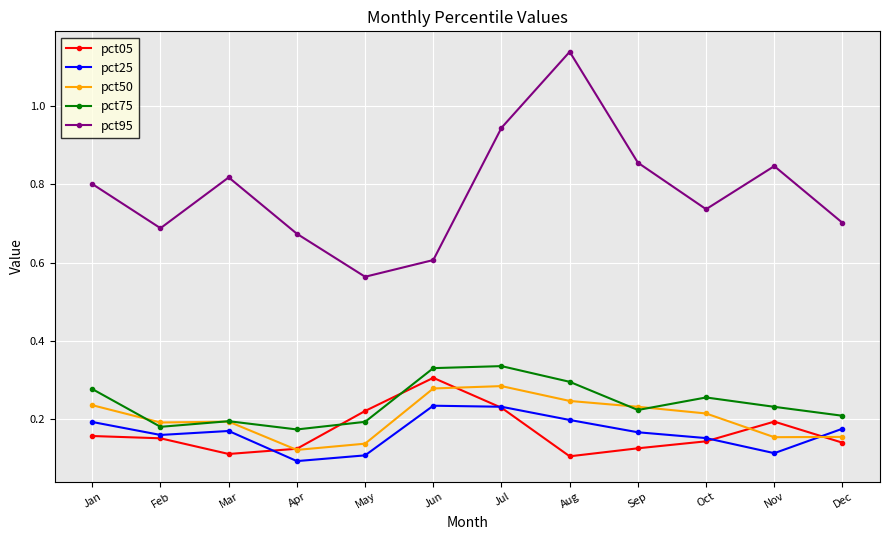

At which label does pct95 reach its peak?

Aug